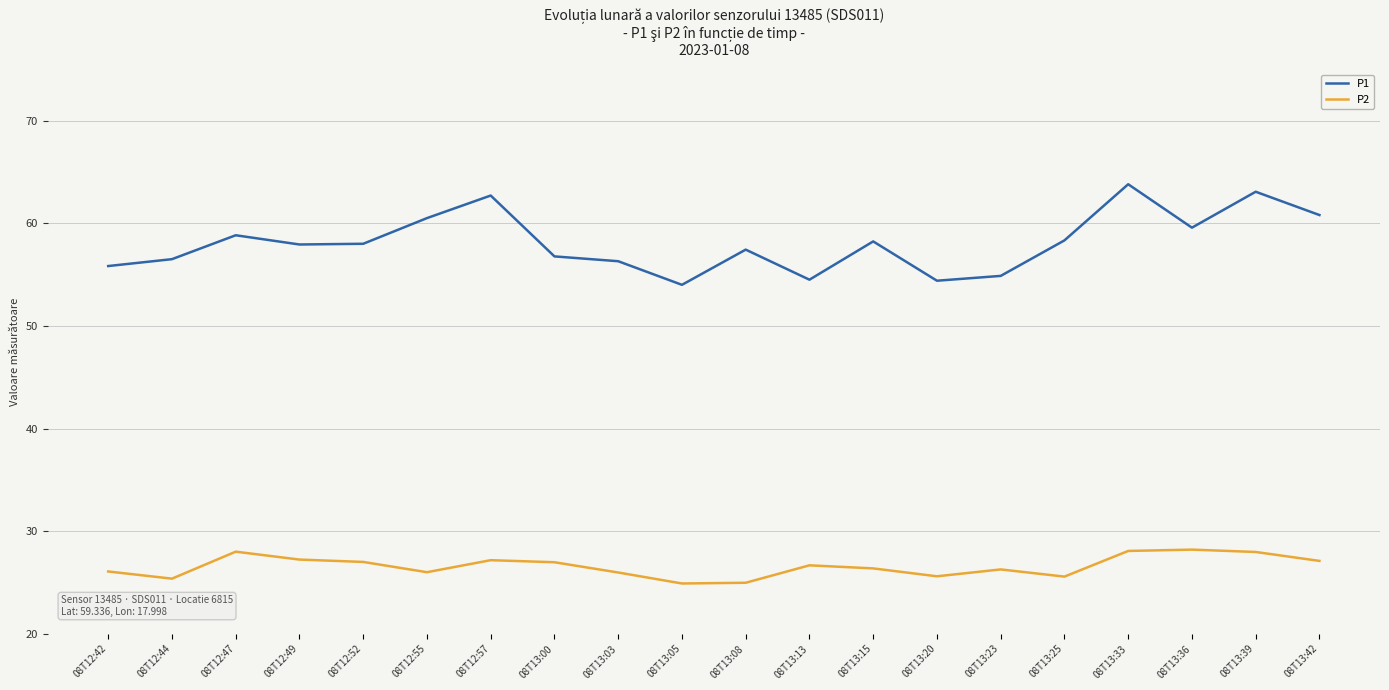

Which series has the largest total across all categories?

P1